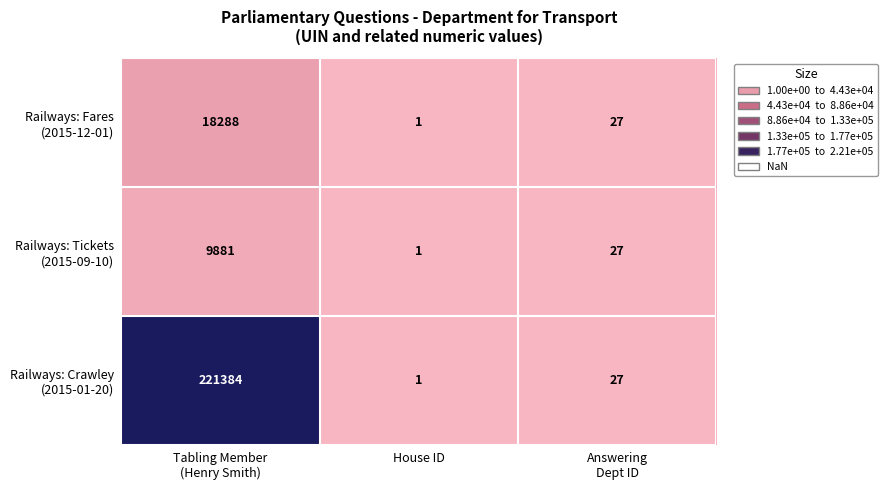

What is the maximum value shown in the chart?

221384